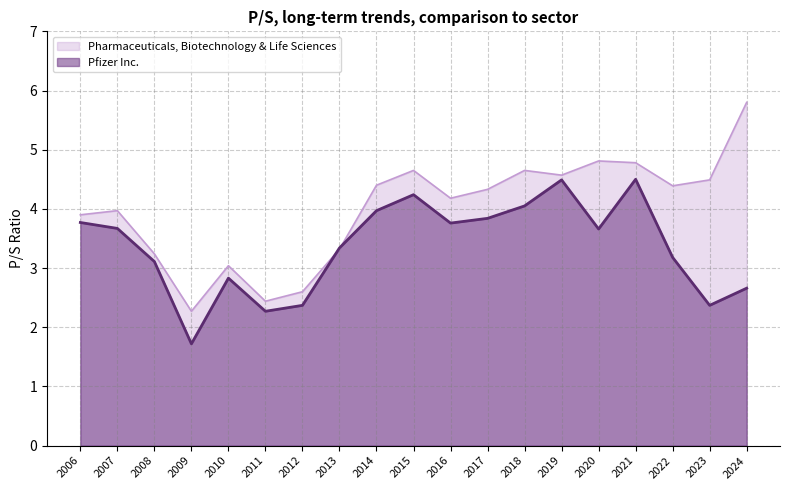

Is it true that Pfizer Inc. equals 2.8 at 2010?

True